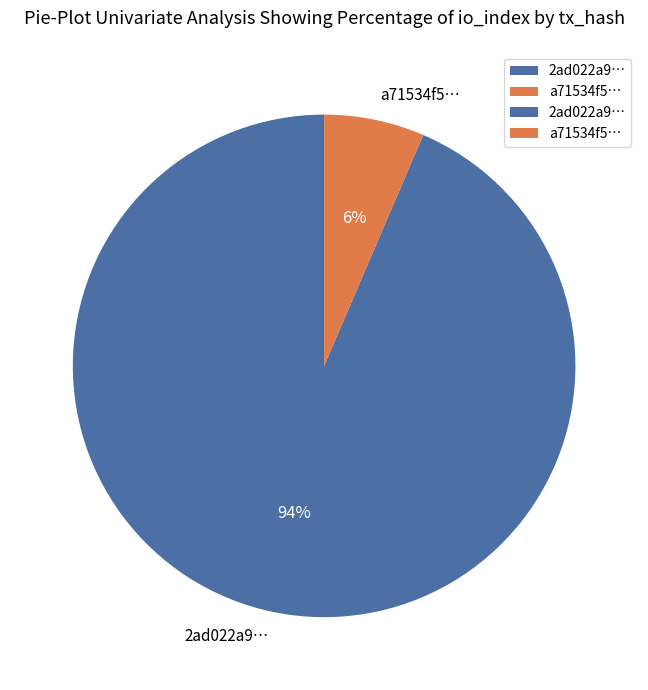

To the nearest percent, what is the average slice percentage?

50%